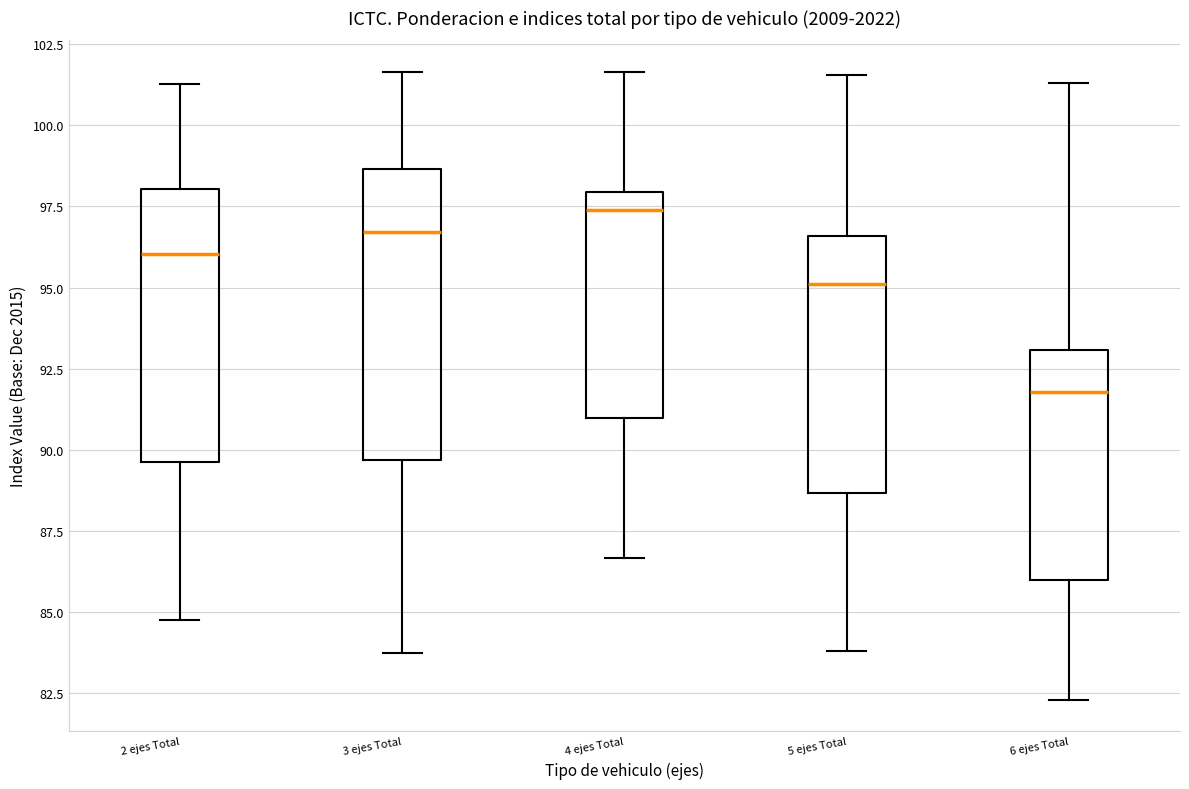

Which box's median line is the lowest?

6 ejes Total